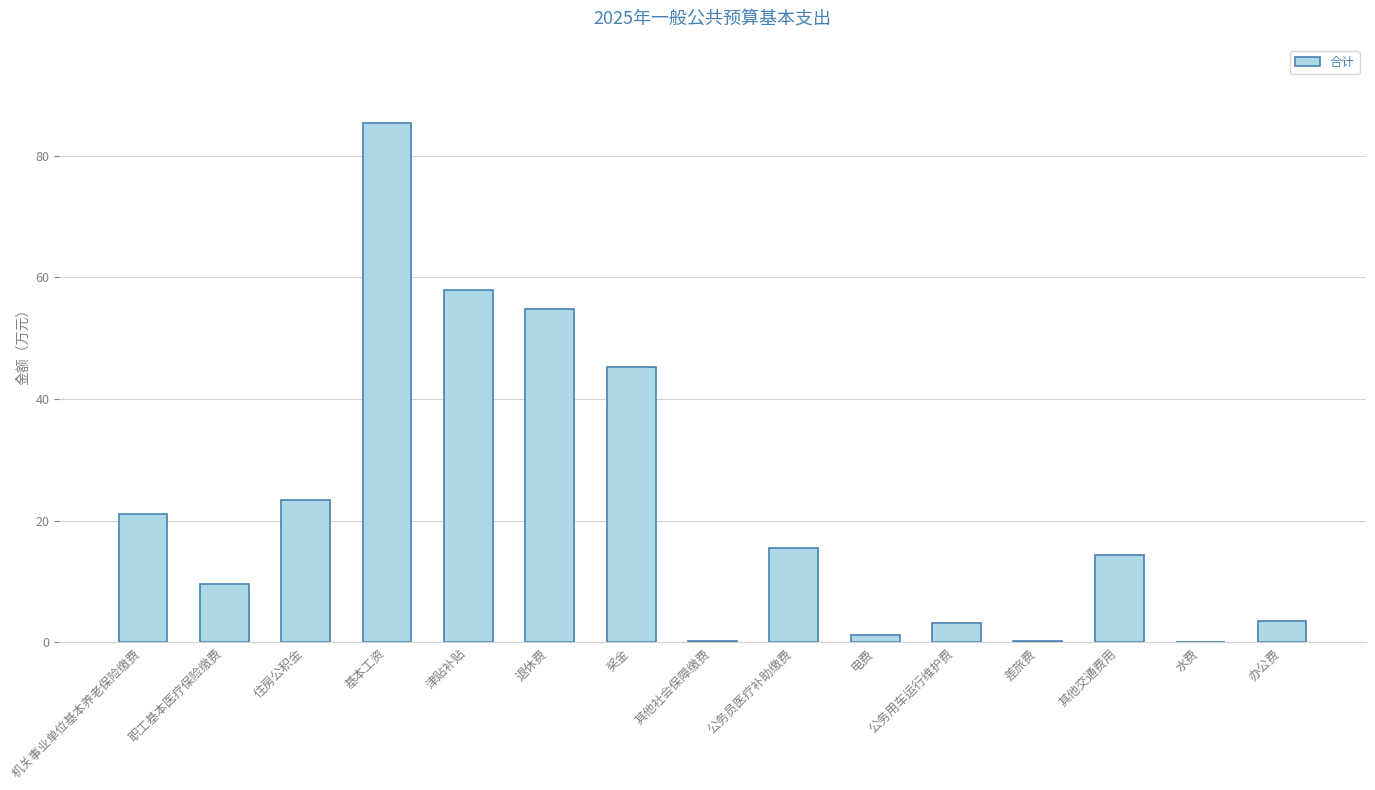

At which label is the value closest to 42?

奖金